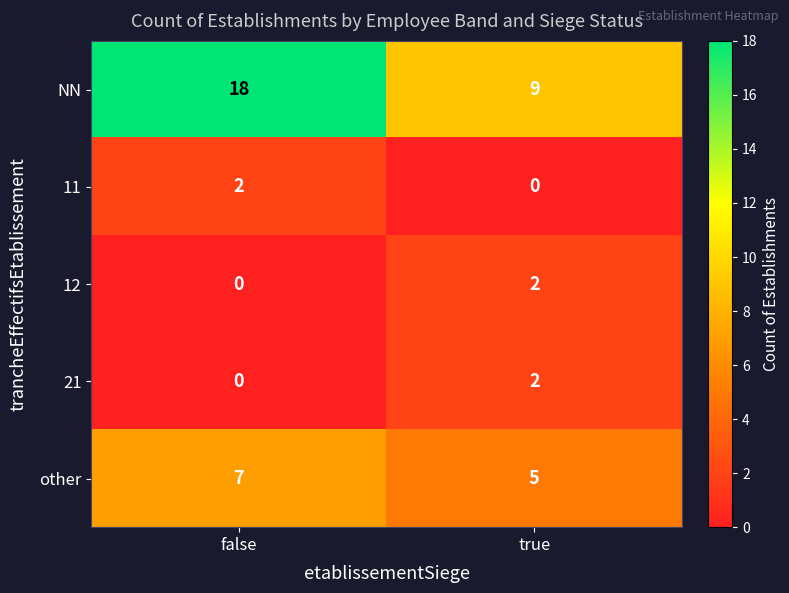

Reading left to right, what are all the values shown in this chart?

NN: false=18	true=9
11: false=2	true=0
12: false=0	true=2
21: false=0	true=2
other: false=7	true=5